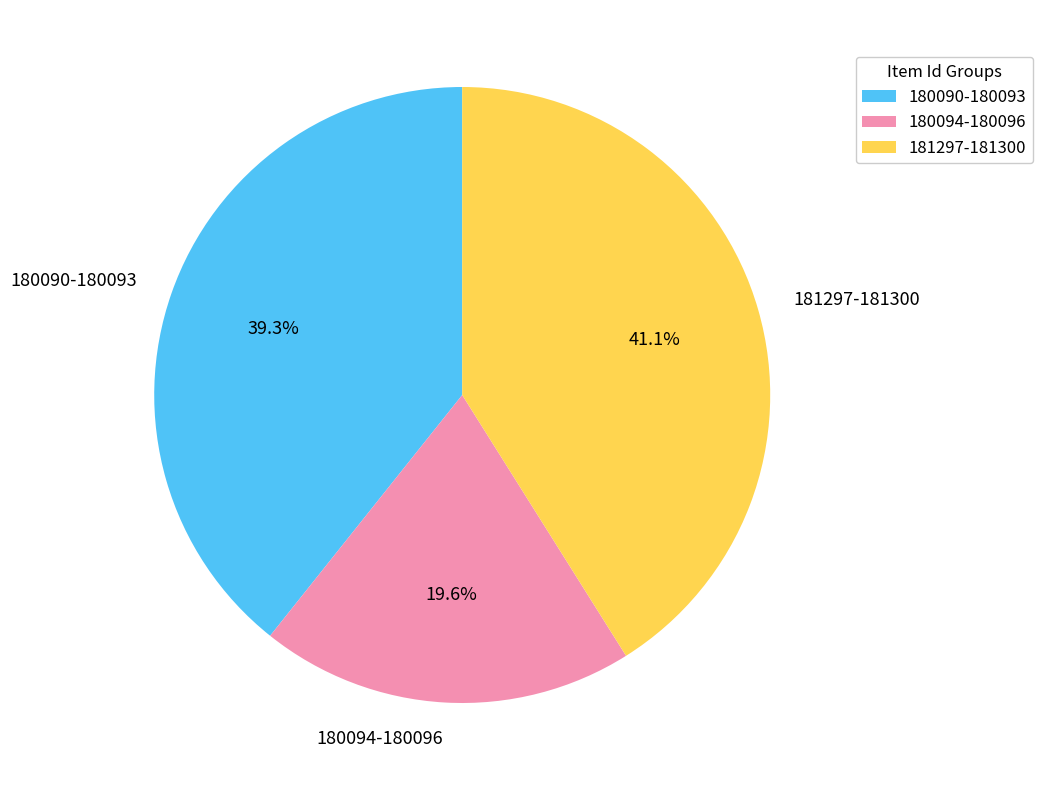

Does any single category account for the majority?

No